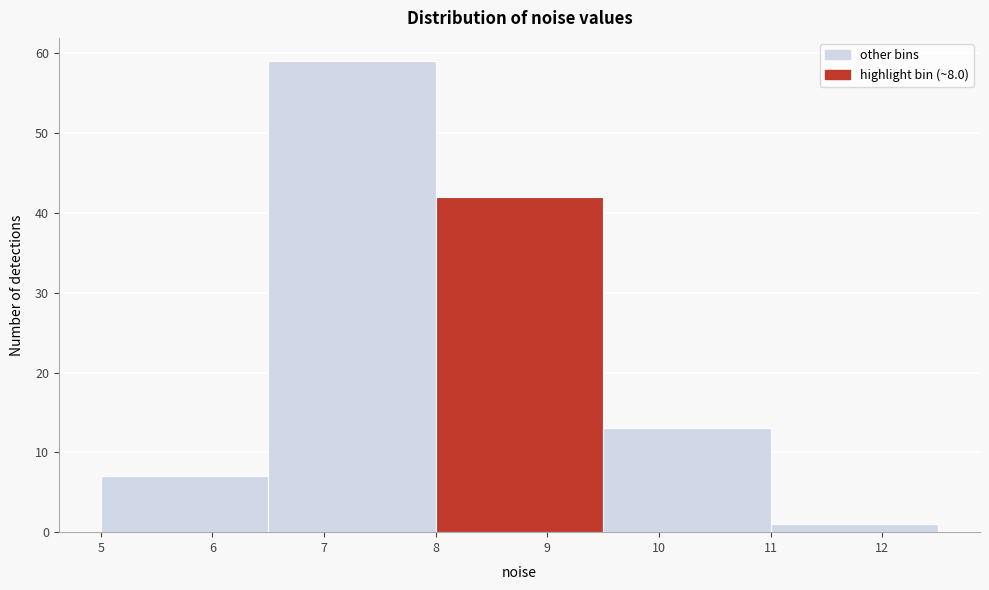

Reading left to right, transcribe this chart: for each bar, give the range it covers on the x-axis and its height. The values are not printed on the chart, so give them approximately, as read against the axis.

5.0 to 6.5: 7
6.5 to 8.0: 59
8.0 to 9.5: 42
9.5 to 11.0: 13
11.0 to 12.5: 1